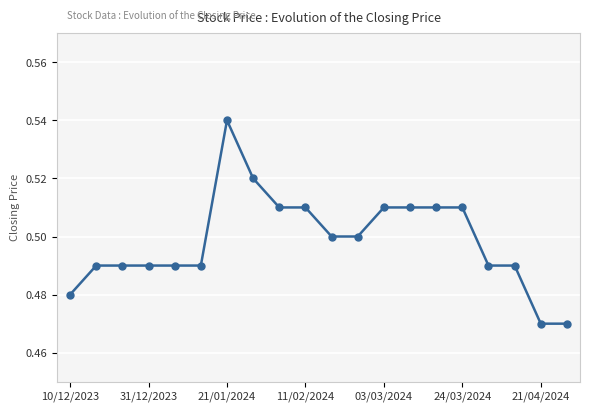

What is the sum of all values?

10.0